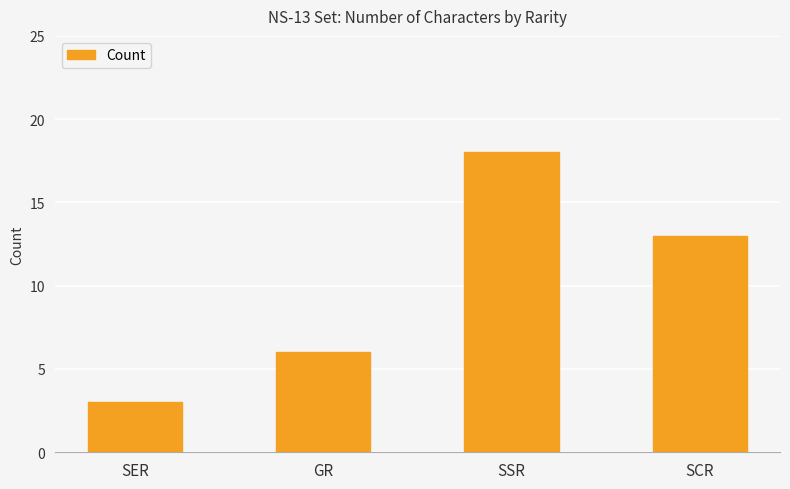

Reading right to left, what are all the values shown in this chart?

13	18	6	3